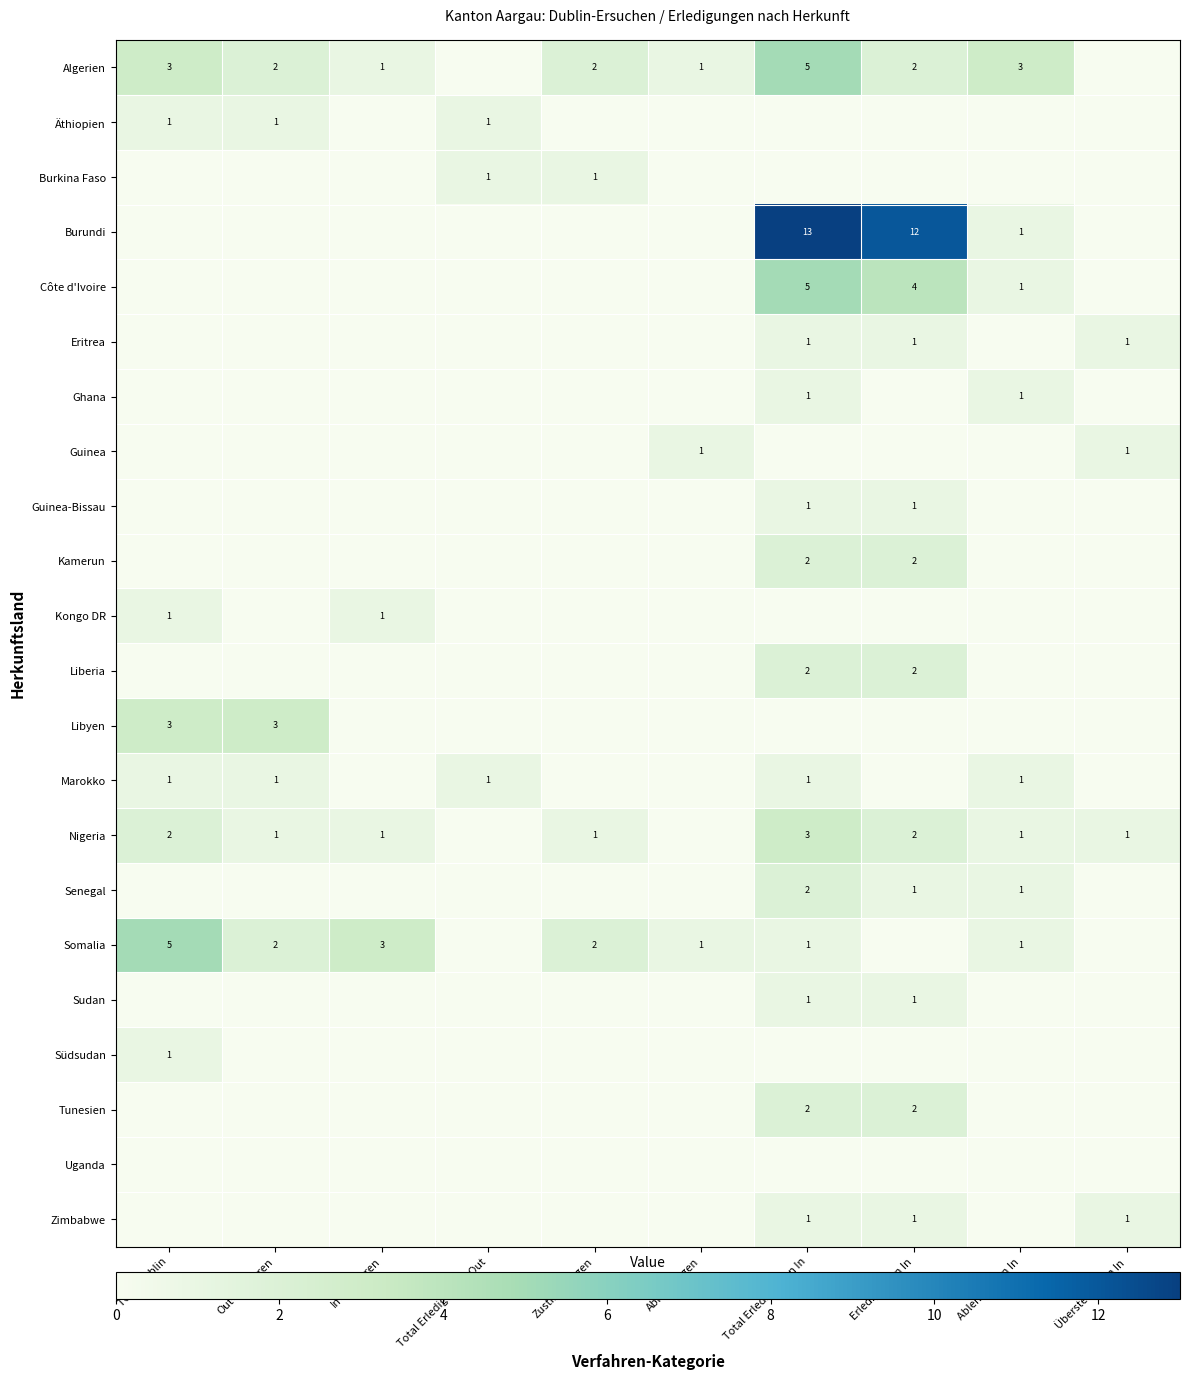

Is it true that Algerien equals 2 at Ablehnungen?

False